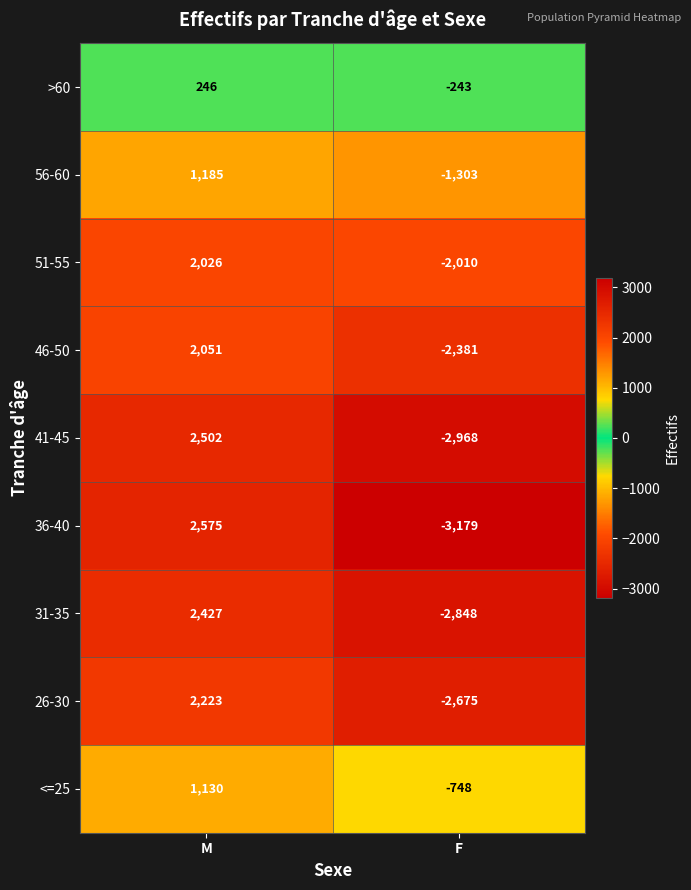

Between M and F, which series saw the biggest shift?

36-40